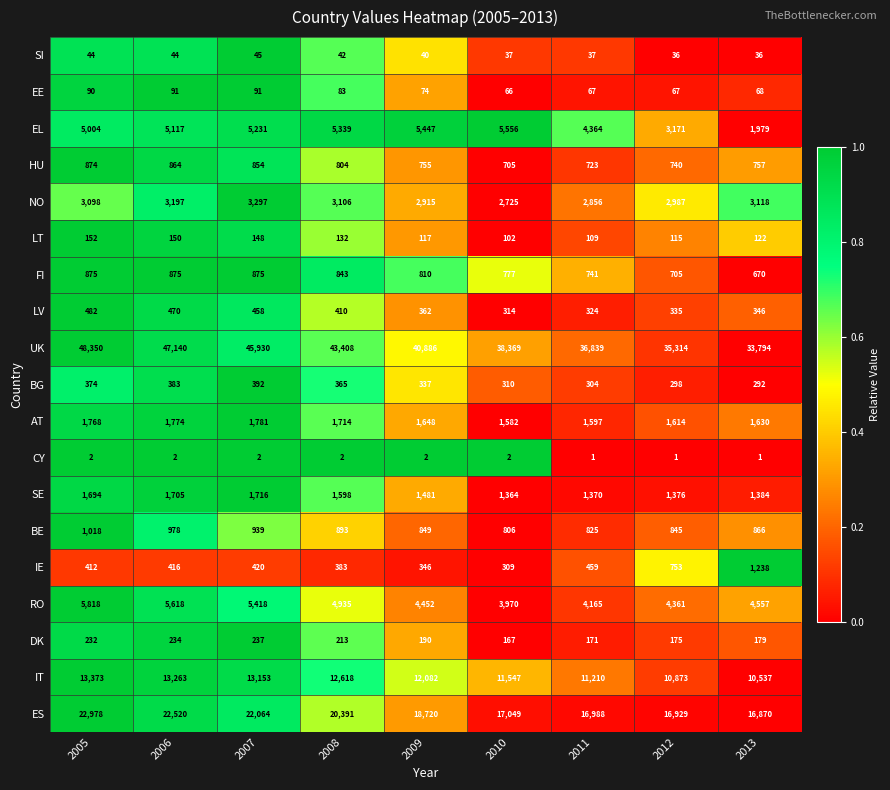

What is the minimum value for SE?

1364